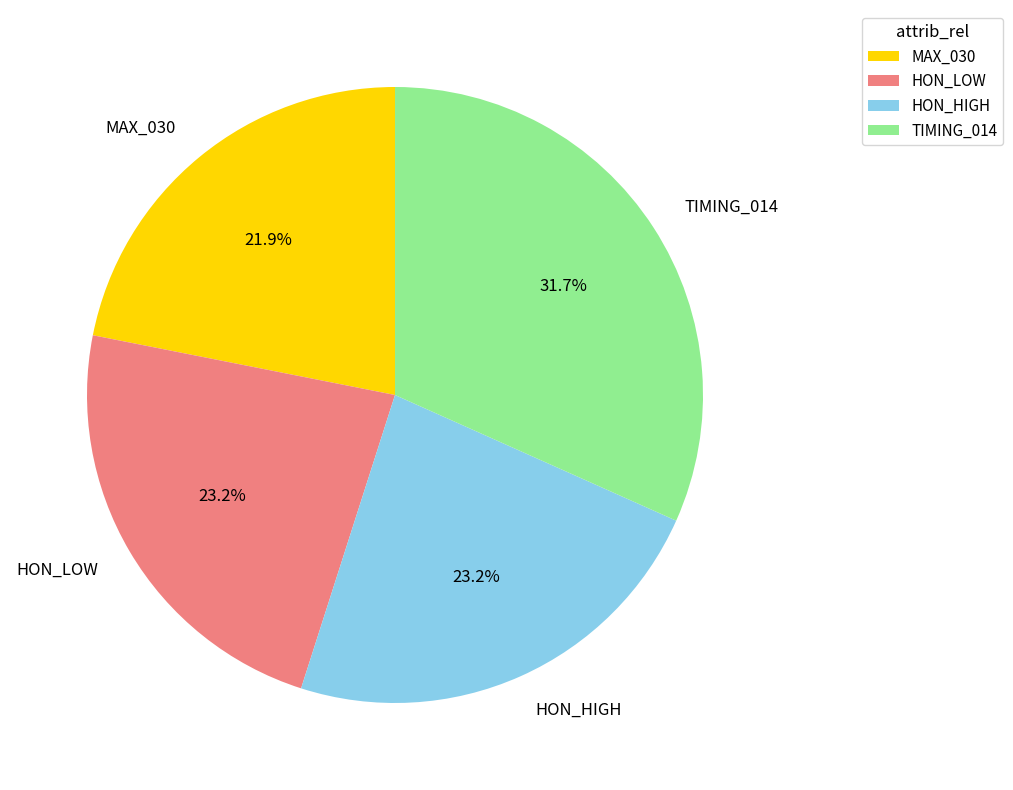

What percentage do TIMING_014 and HON_HIGH together represent?

54.9%